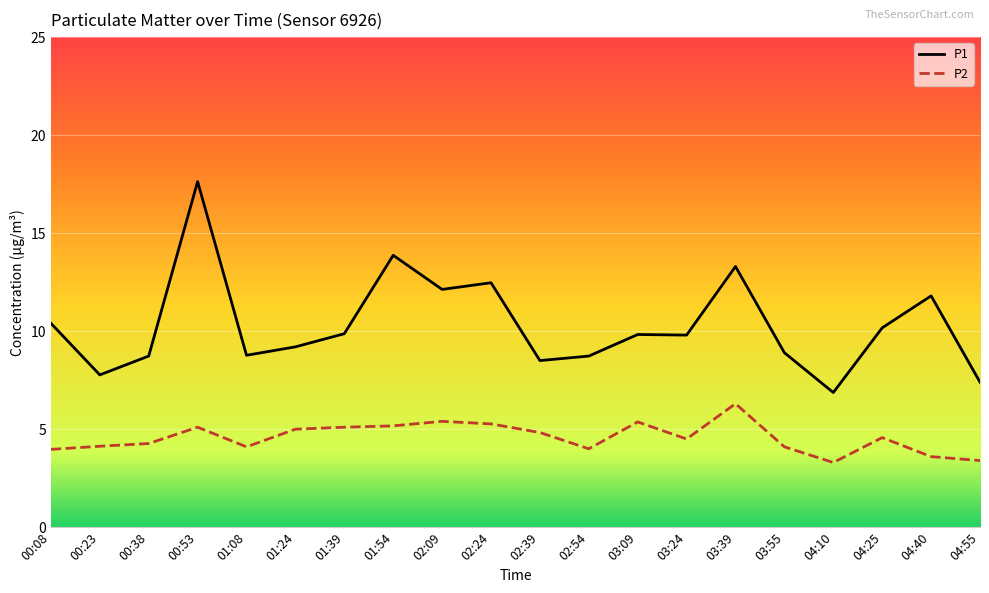

Rank the series by their average value, from lowest to highest.

P2, P1